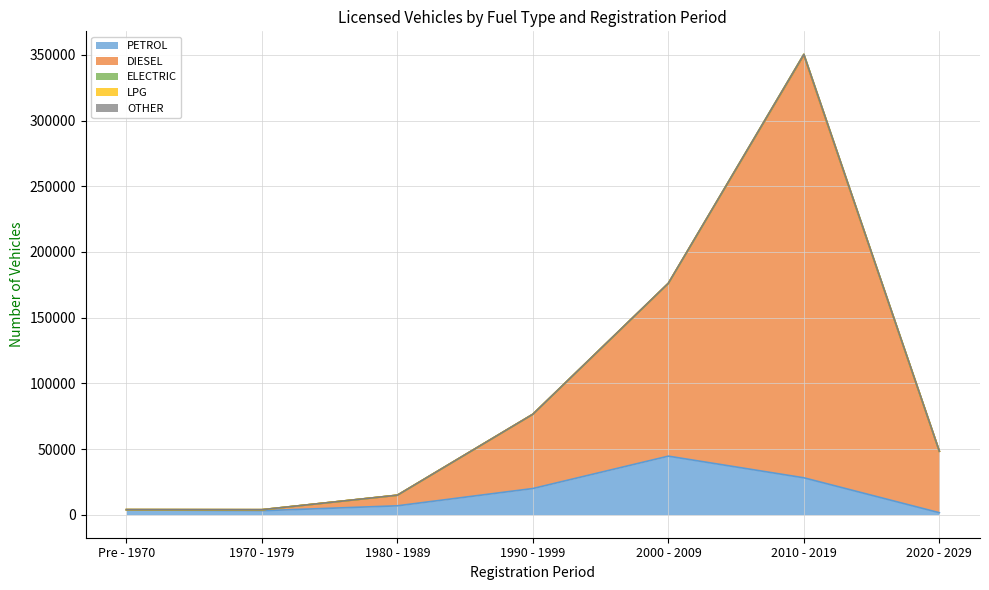

How many distinct data groups are displayed?

5